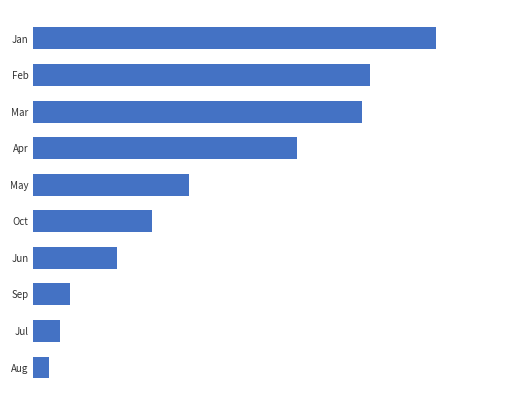

Are the bars grouped side by side (vs. stacked)?

No